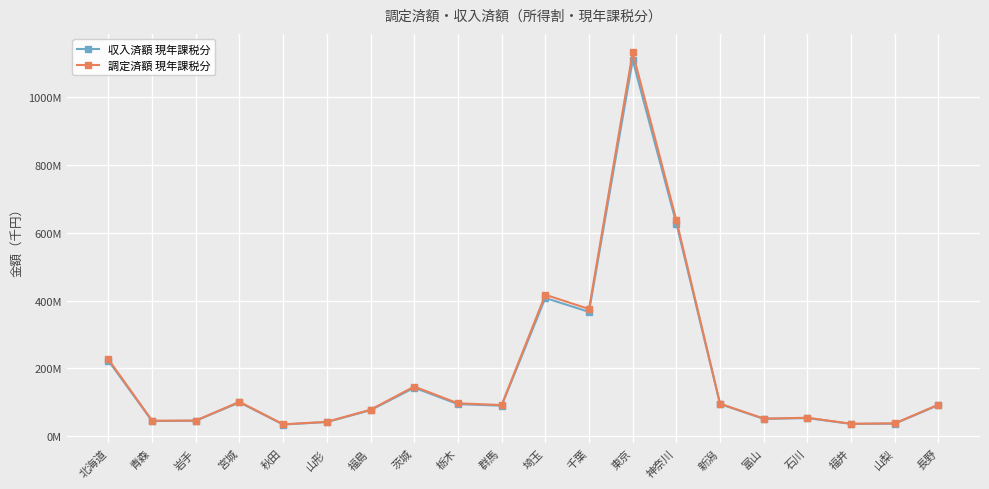

Is the value of 調定済額 現年課税分 at 福井 greater than the value of 収入済額 現年課税分 at 山梨?

No